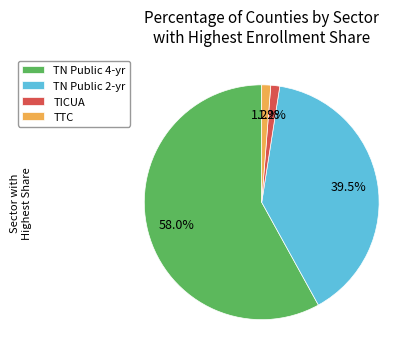

Which category has the biggest portion of the pie?

TN Public 4-yr